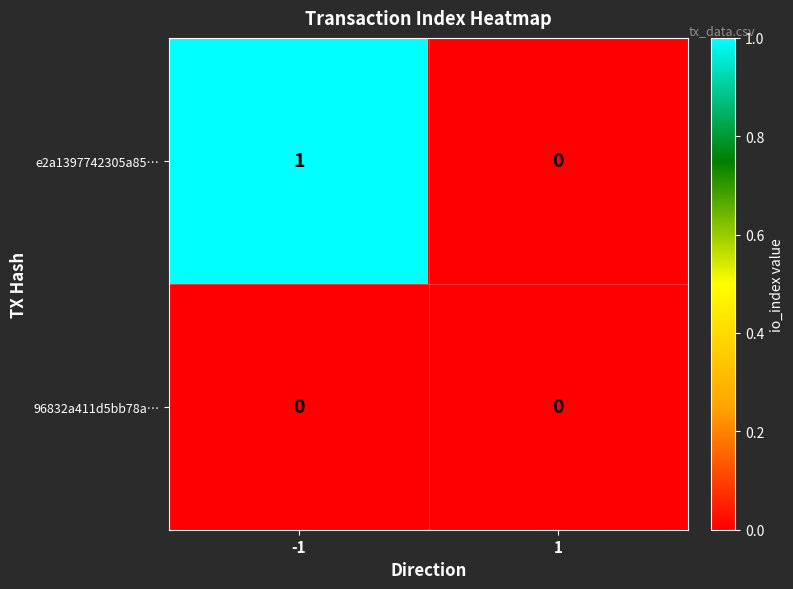

Is it true that 96832a411d5bb78a… equals 0 at 1?

True